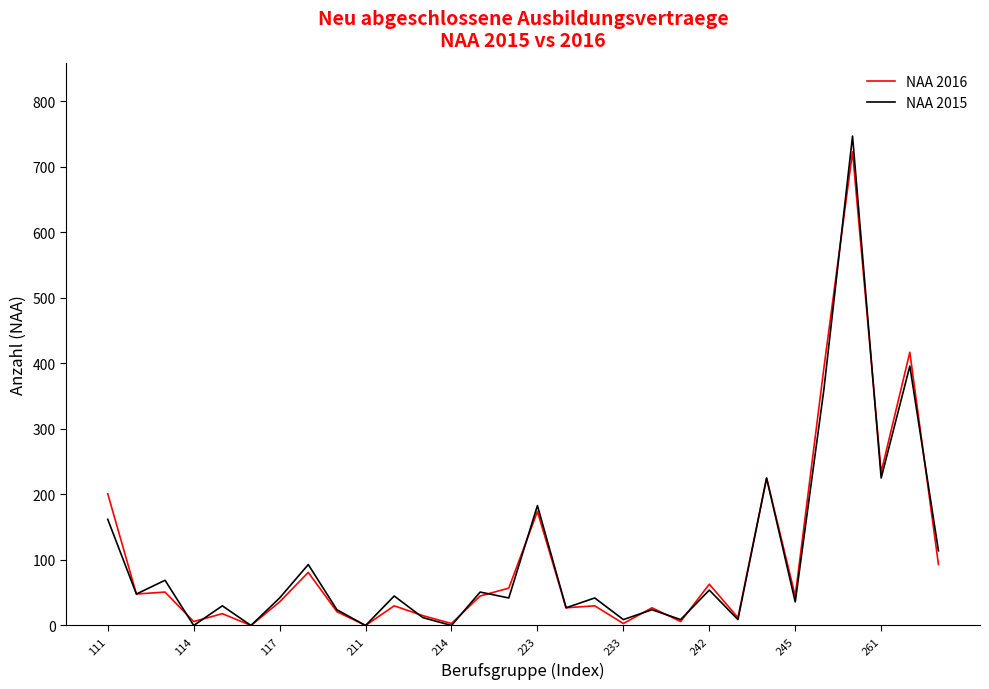

What is the maximum value shown in the chart?

747